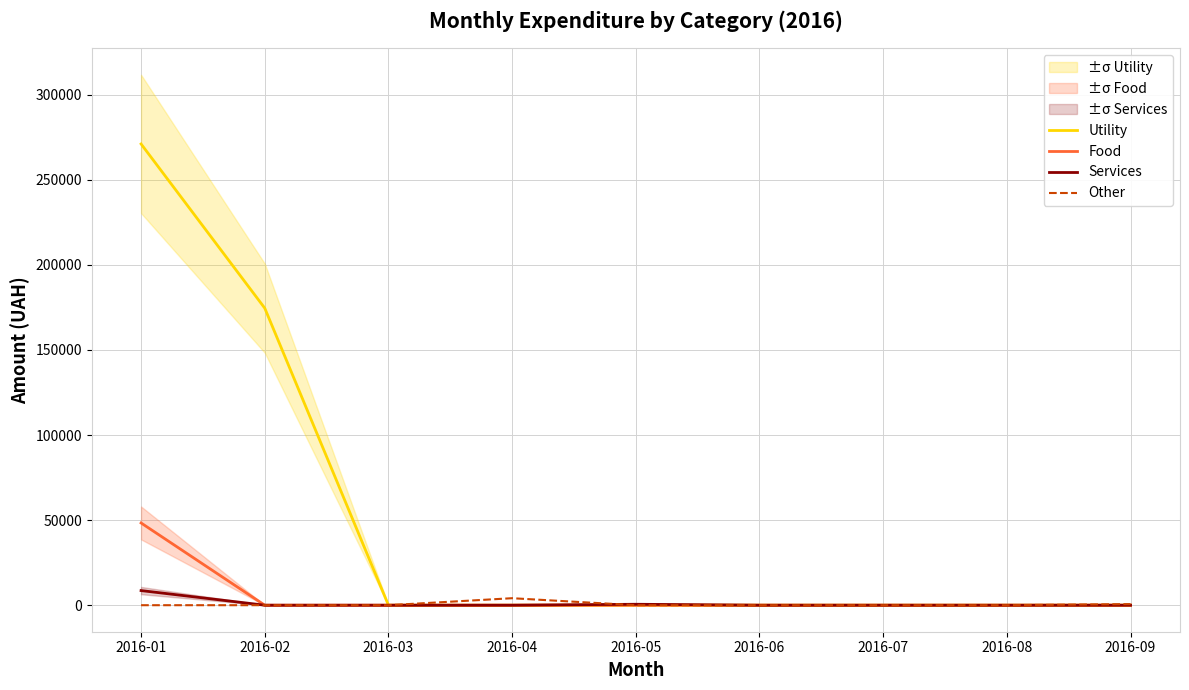

How many series are shown in this chart?

4